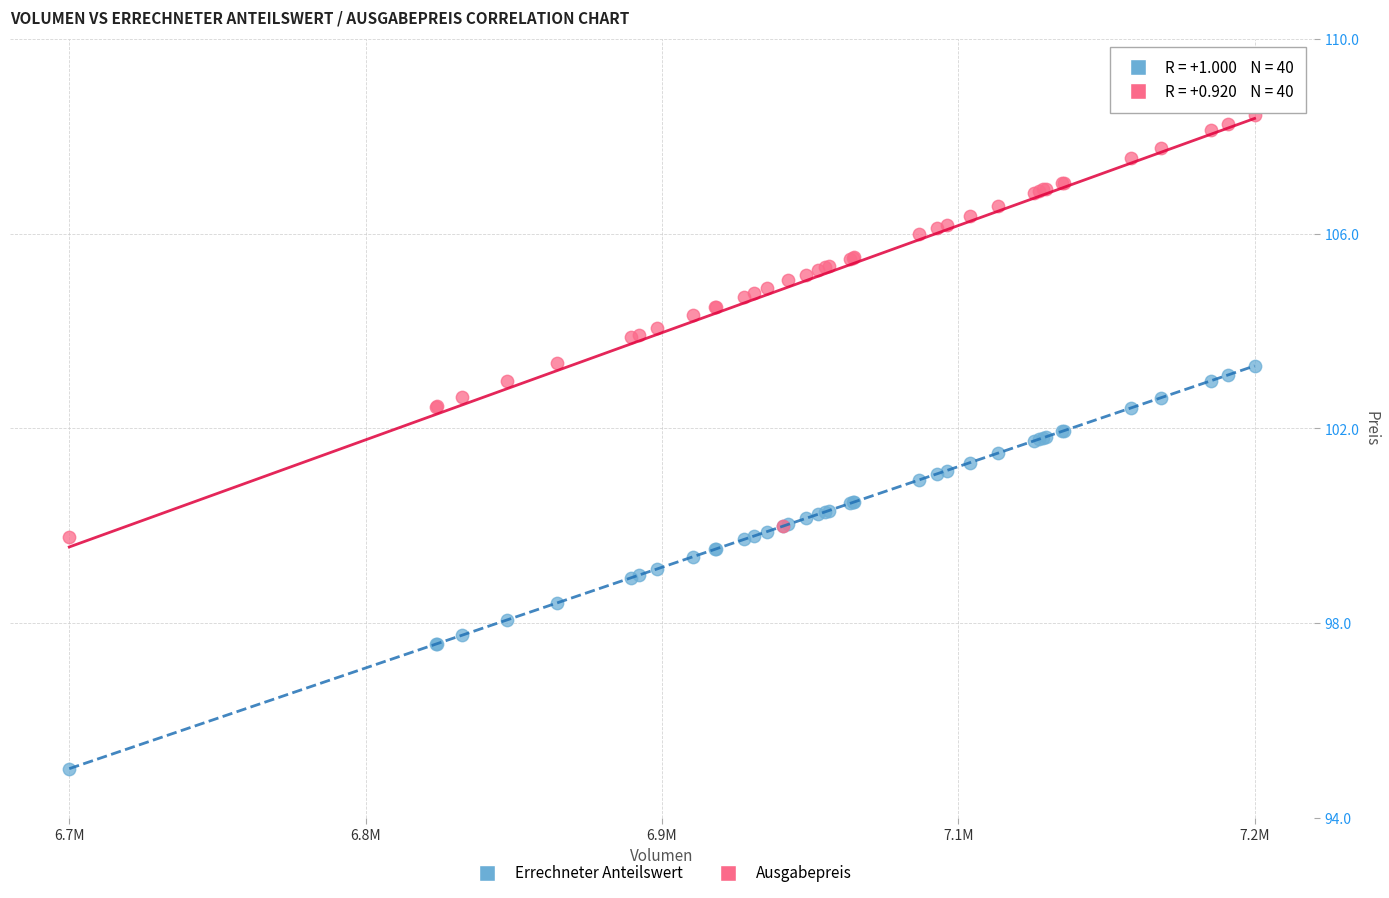

Which series contains the lowest Y value?

Errechneter Anteilswert